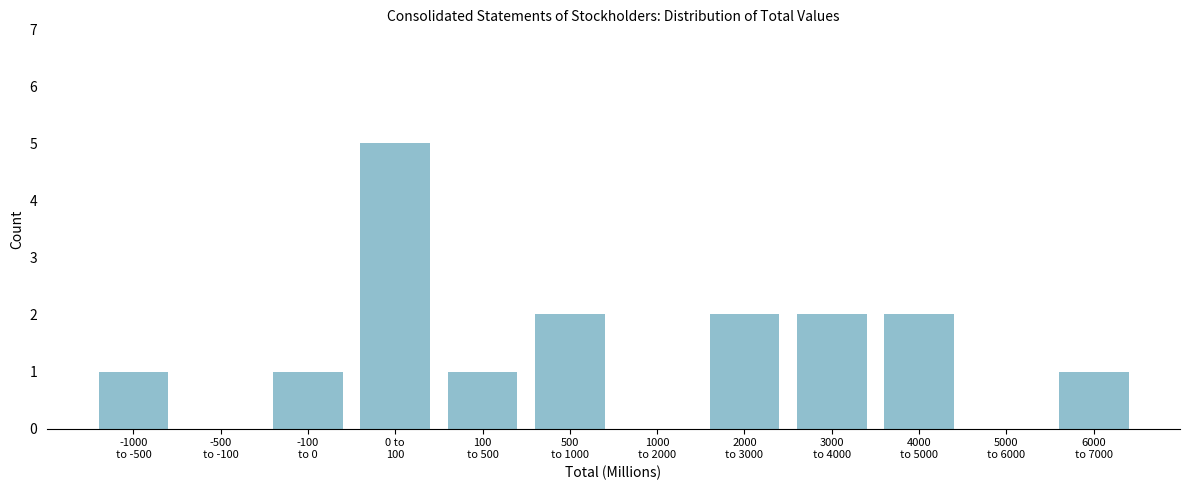

What is the maximum value shown in the chart?

5